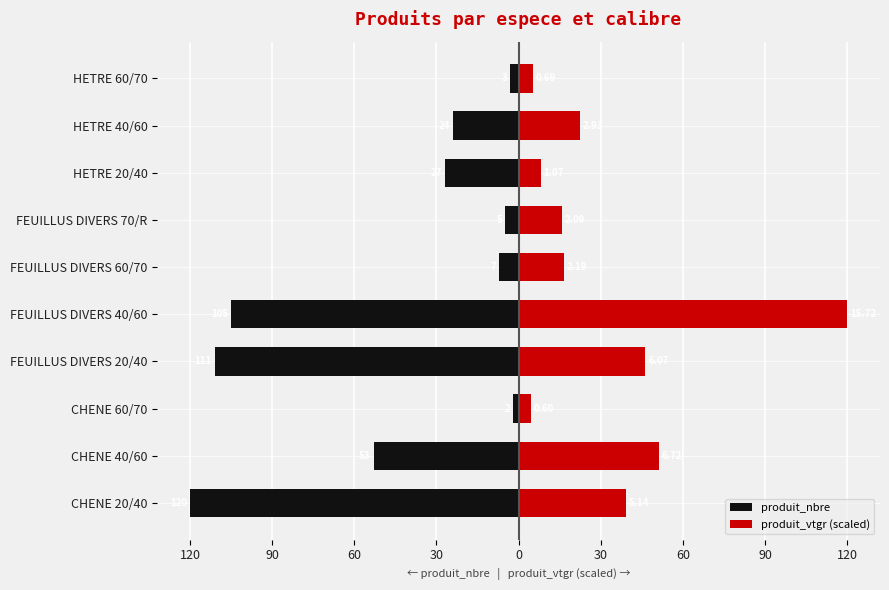

How many distinct data groups are displayed?

2